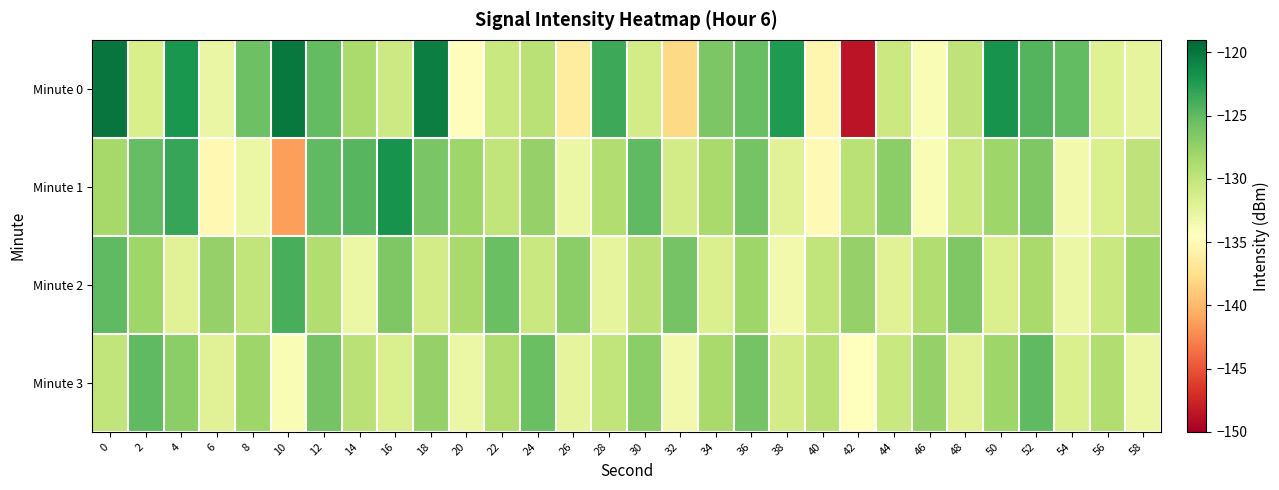

Reading right to left, extract all data points from this chart.

Minute 0: 58=-132.5	56=-131.9	54=-125.2	52=-124.5	50=-121.9	48=-129.9	46=-133.9	44=-130.6	42=-148.6	40=-135.4	38=-122.4	36=-125.3	34=-126.4	32=-137.9	30=-131.0	28=-123.5	26=-136.4	24=-129.5	22=-130.4	20=-134.7	18=-120.5	16=-130.6	14=-128.6	12=-125.2	10=-120.2	8=-125.7	6=-132.8	4=-122.1	2=-131.4	0=-119.9
Minute 1: 58=-129.8	56=-131.5	54=-133.5	52=-126.5	50=-128.0	48=-130.5	46=-134.0	44=-127.0	42=-129.5	40=-135.0	38=-132.0	36=-126.0	34=-128.5	32=-131.0	30=-125.0	28=-129.0	26=-133.0	24=-127.5	22=-130.0	20=-128.0	18=-126.1	16=-121.9	14=-124.6	12=-125.0	10=-141.3	8=-132.9	6=-135.2	4=-123.3	2=-125.2	0=-128.4
Minute 2: 58=-128.0	56=-130.5	54=-133.0	52=-128.5	50=-131.5	48=-126.5	46=-129.0	44=-132.0	42=-127.5	40=-130.0	38=-133.5	36=-128.0	34=-131.5	32=-126.0	30=-129.5	28=-132.5	26=-127.0	24=-130.5	22=-125.5	20=-128.5	18=-131.0	16=-126.5	14=-133.0	12=-129.0	10=-124.0	8=-130.0	6=-127.5	4=-132.0	2=-128.0	0=-125.0
Minute 3: 58=-133.0	56=-129.0	54=-131.5	52=-125.0	50=-128.0	48=-132.0	46=-127.5	44=-130.5	42=-134.5	40=-129.5	38=-131.0	36=-126.0	34=-128.5	32=-133.5	30=-127.0	28=-130.0	26=-132.5	24=-125.5	22=-129.0	20=-133.0	18=-127.5	16=-131.5	14=-129.5	12=-126.0	10=-134.0	8=-128.0	6=-132.0	4=-127.0	2=-125.0	0=-130.0